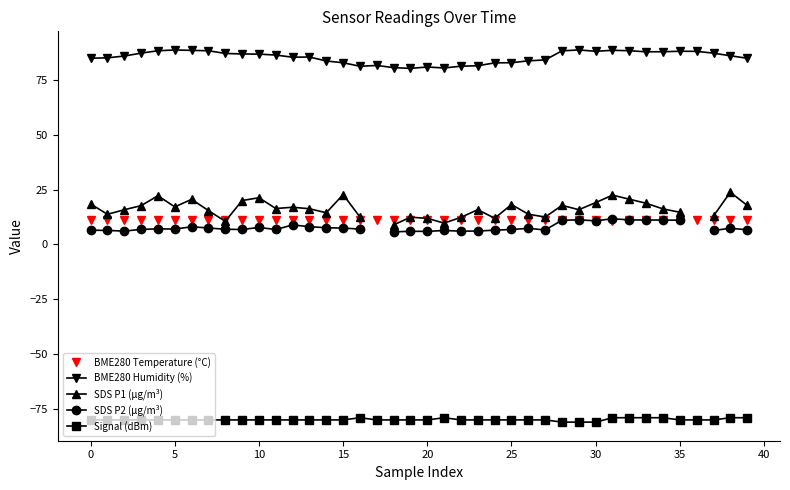

At 20, list the series in order from smallest to largest.

Signal (dBm), SDS P2 (µg/m³), BME280 Temperature (°C), SDS P1 (µg/m³), BME280 Humidity (%)